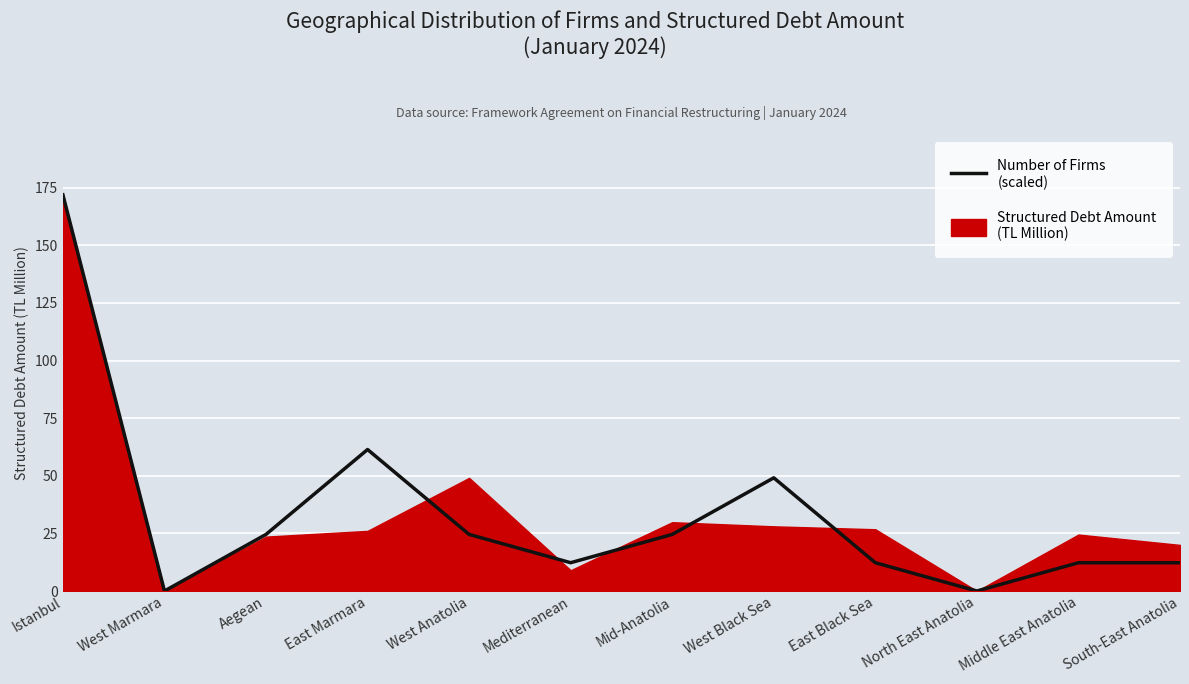

Approximately how many times larger is the value at Aegean compared to Mediterranean?

2.0